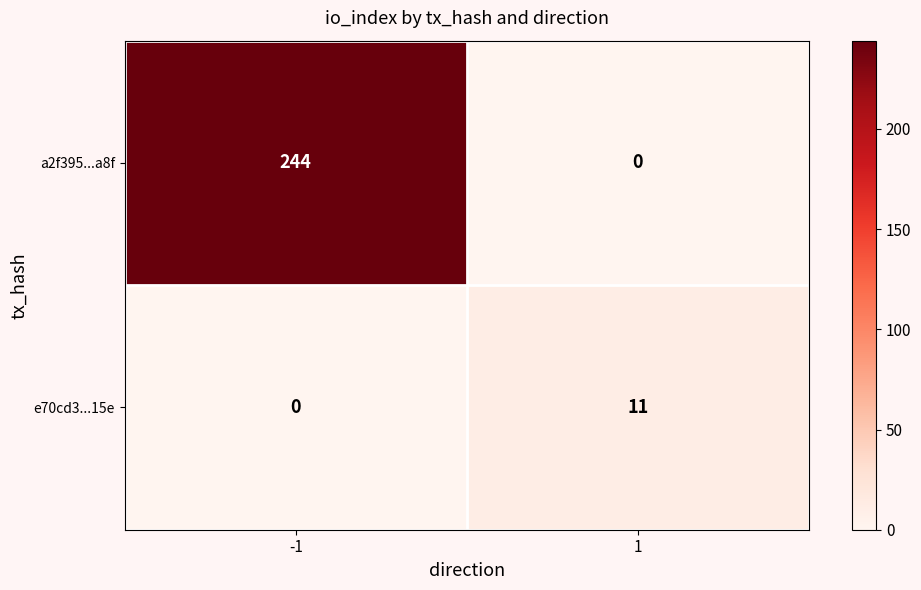

List the series in order of their peak value, lowest first.

e70cd3...15e, a2f395...a8f